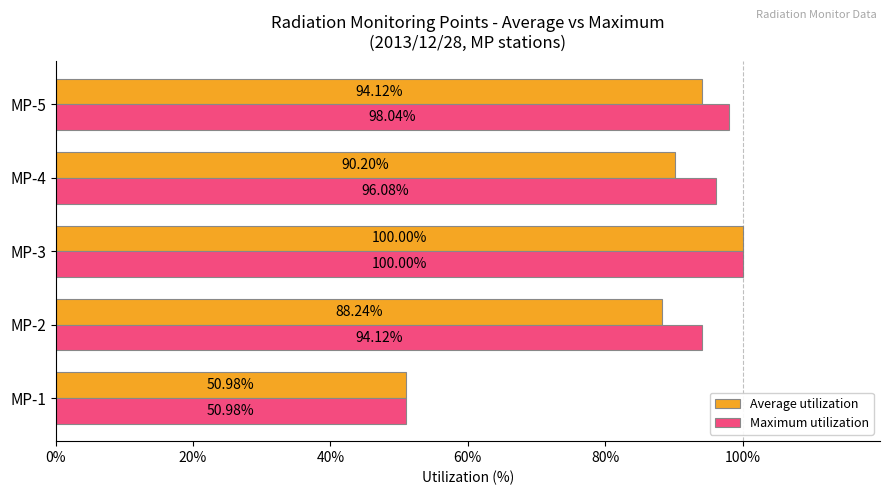

What is the spread (max minus min) of values at MP-4?

5.9